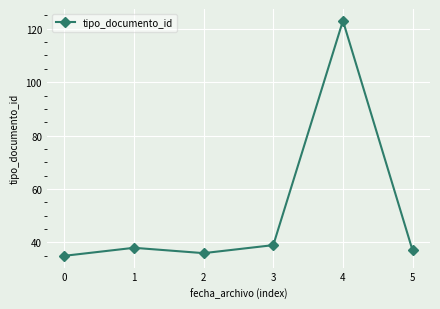

What is the average value?

51